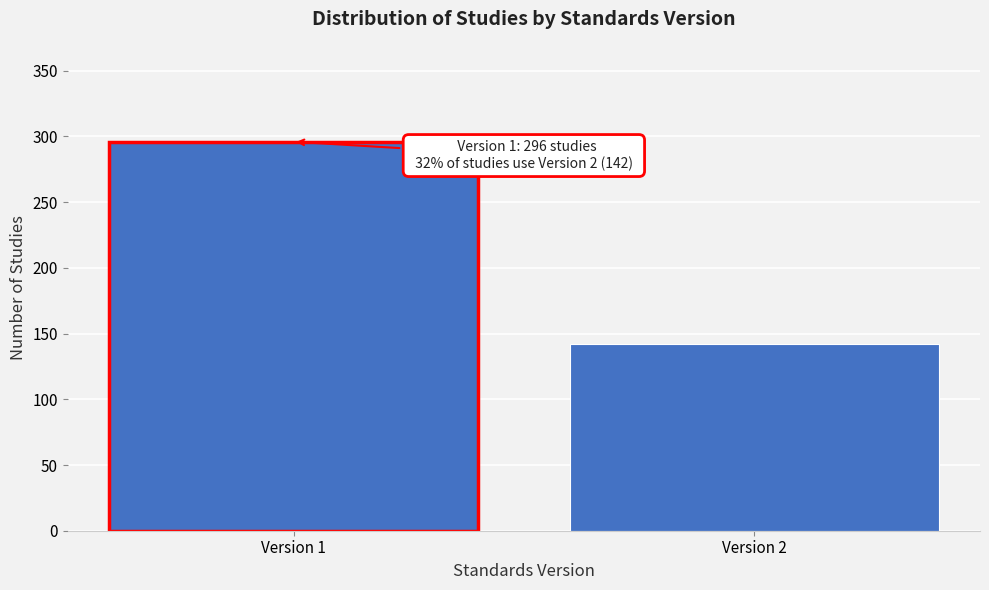

Reading right to left, list all the values displayed in this chart.

Version 2=142	Version 1=296